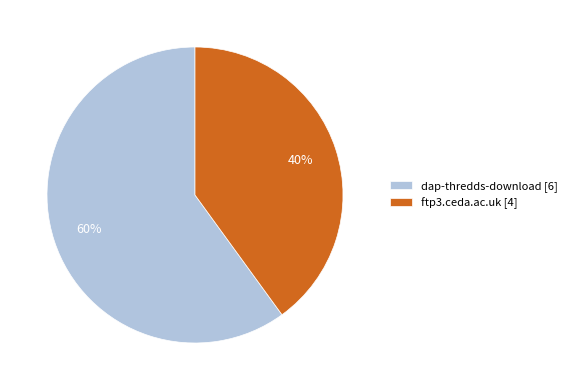

To the nearest percent, what is the combined percentage of dap-thredds-download and ftp3.ceda.ac.uk?

100%